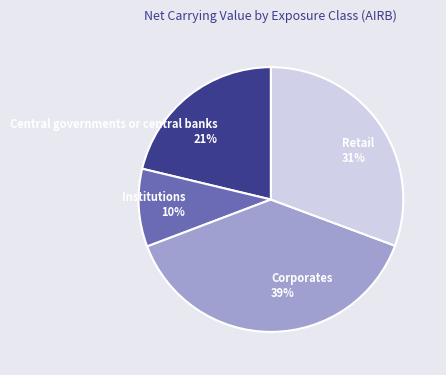

To the nearest percent, what is the difference between the largest and smallest slice percentages?

29%